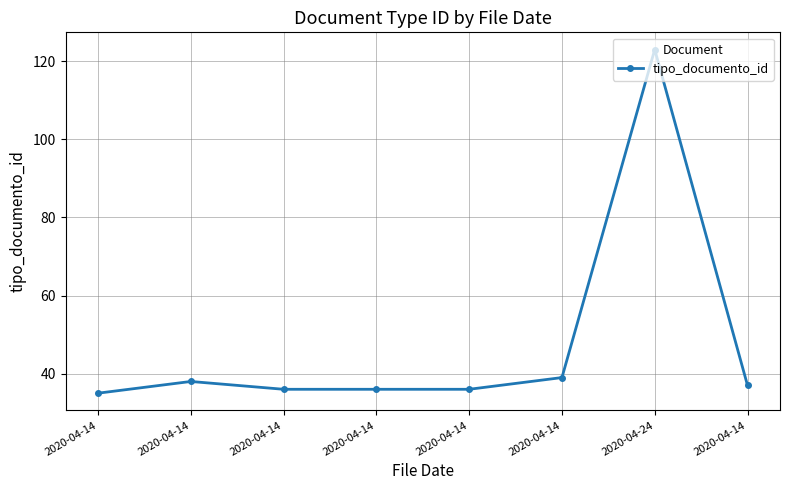

Which has a higher value, 2020-04-14 or 2020-04-14?

2020-04-14